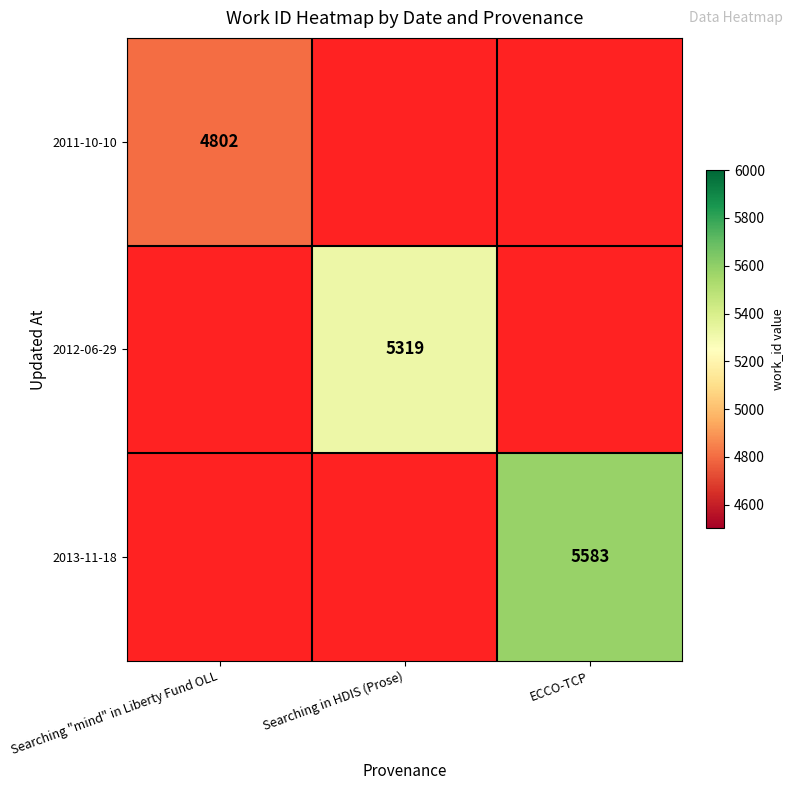

The value of 2013-11-18 at ECCO-TCP is 9343.4. True or false?

False